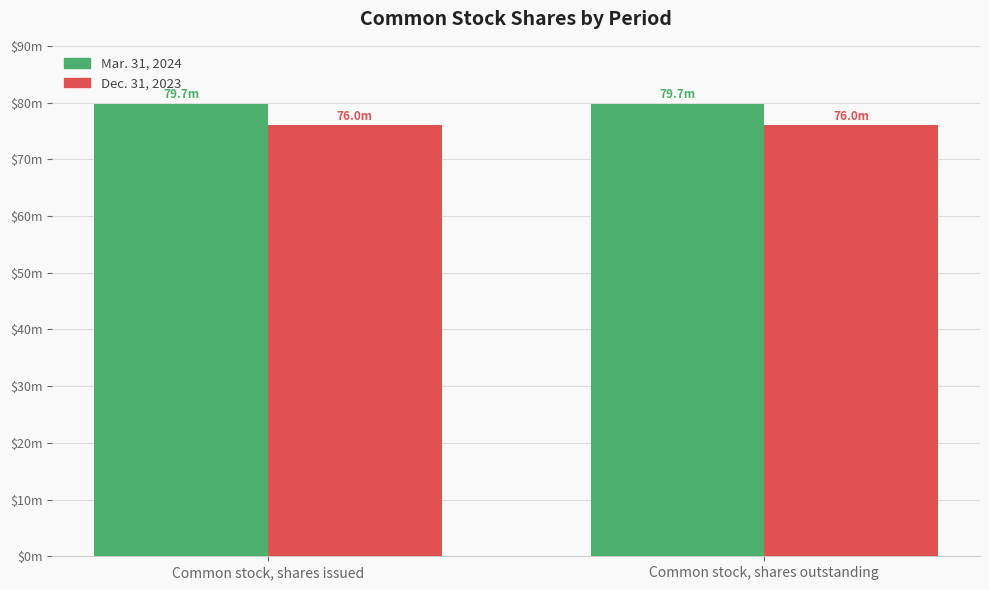

Are the bars horizontal?

No